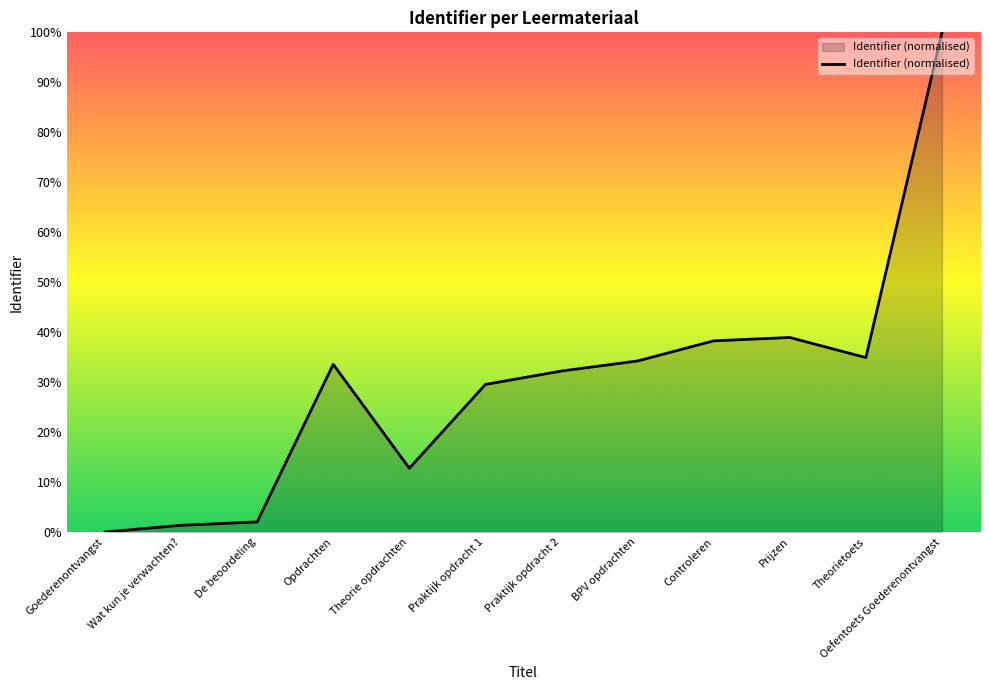

True or false: the data shows 22.4 at Theorie opdrachten.

False